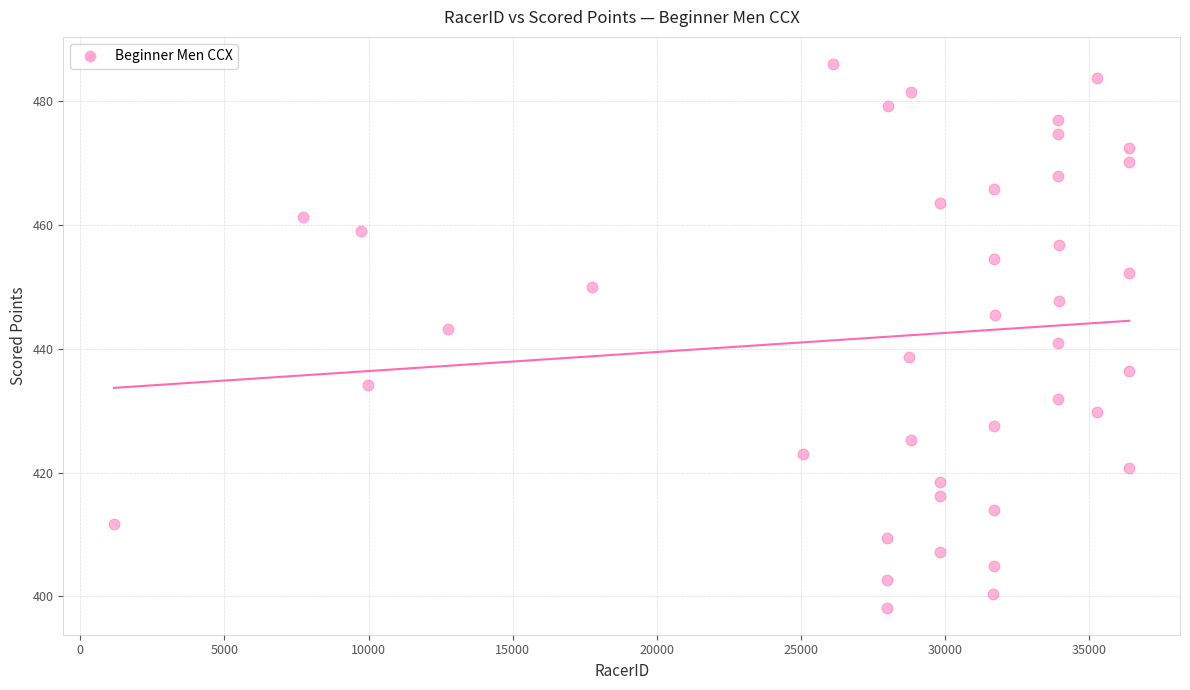

What is the range of X values (max minus min)?

35214.0